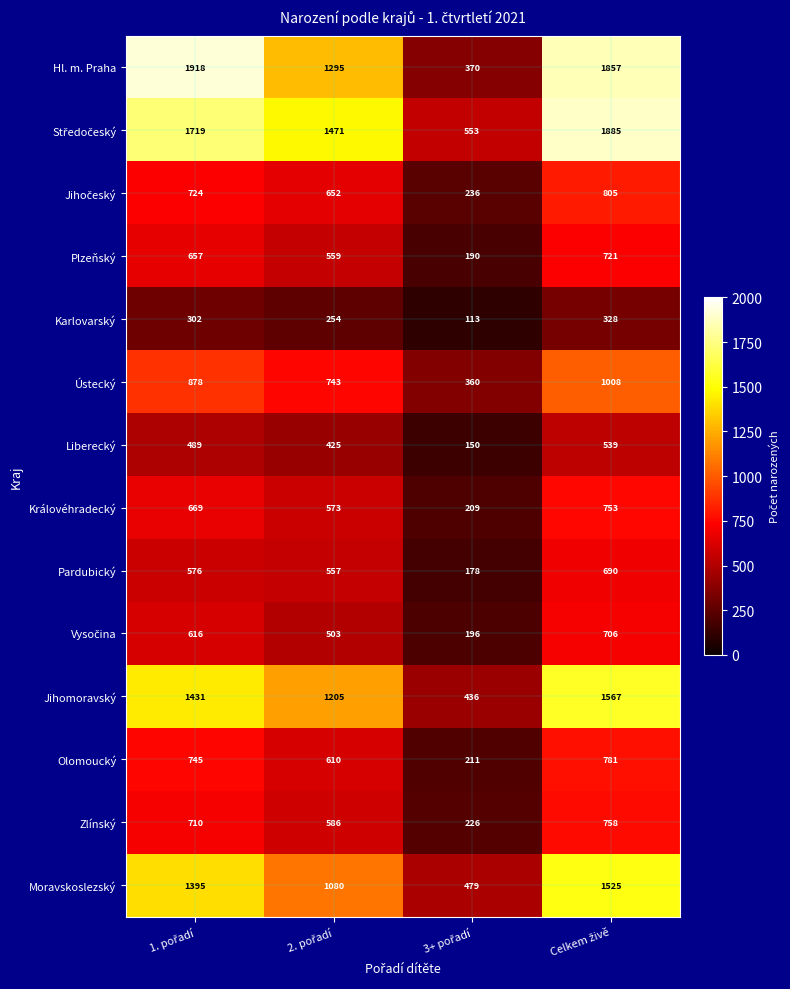

At how many categories does at least one series exceed 528?

4